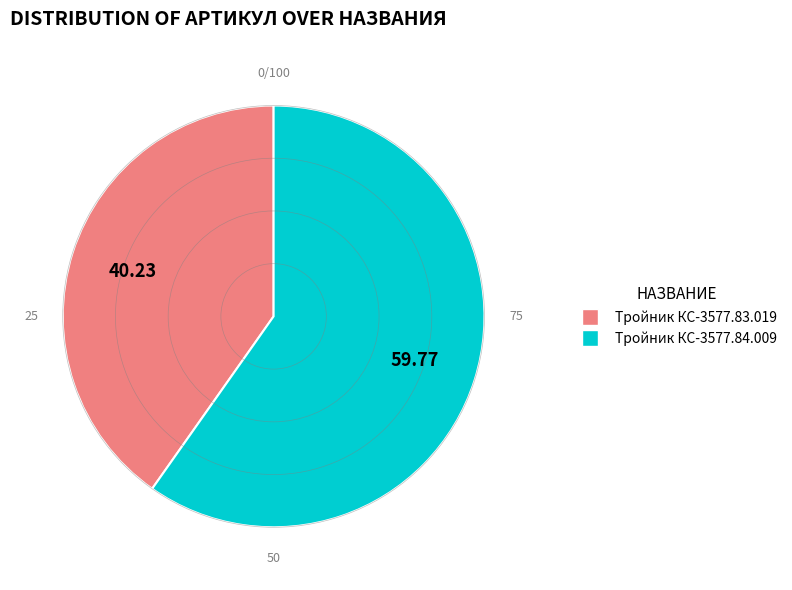

How many segments does this pie chart have?

2